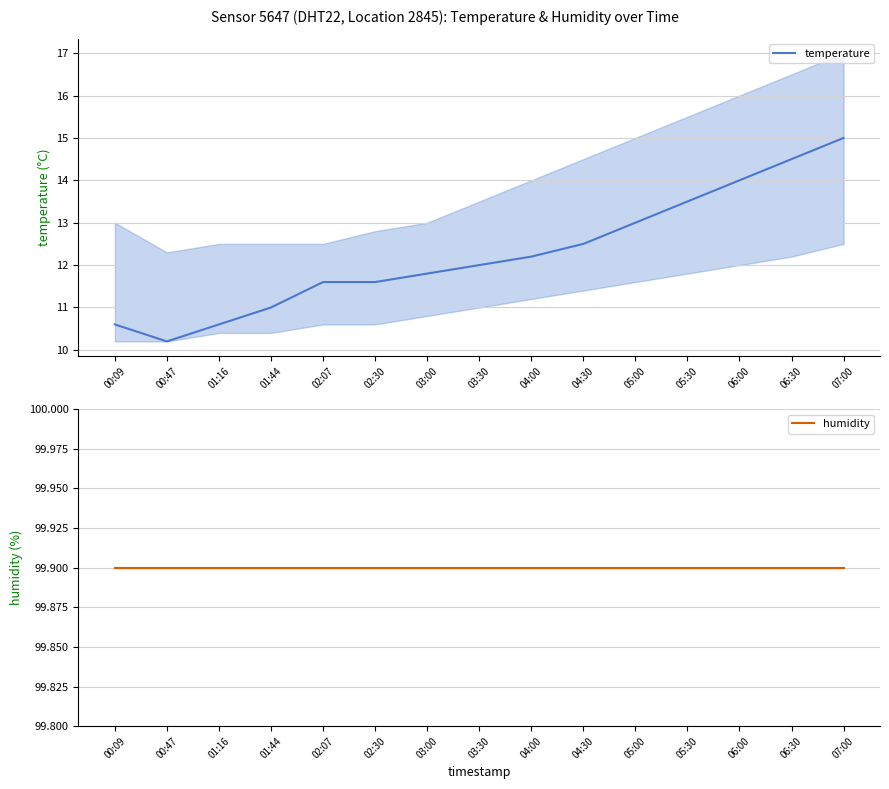

True or false: humidity has more than 0 points higher than both neighbors.

False